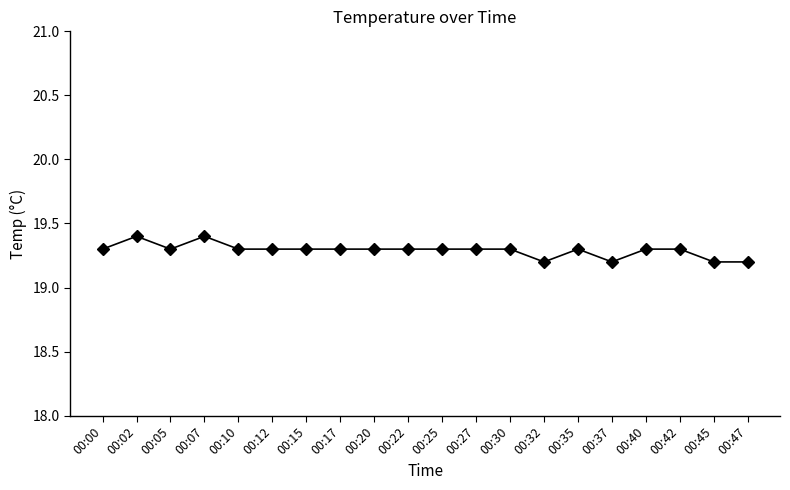

What is the difference between the maximum and minimum values?

0.2